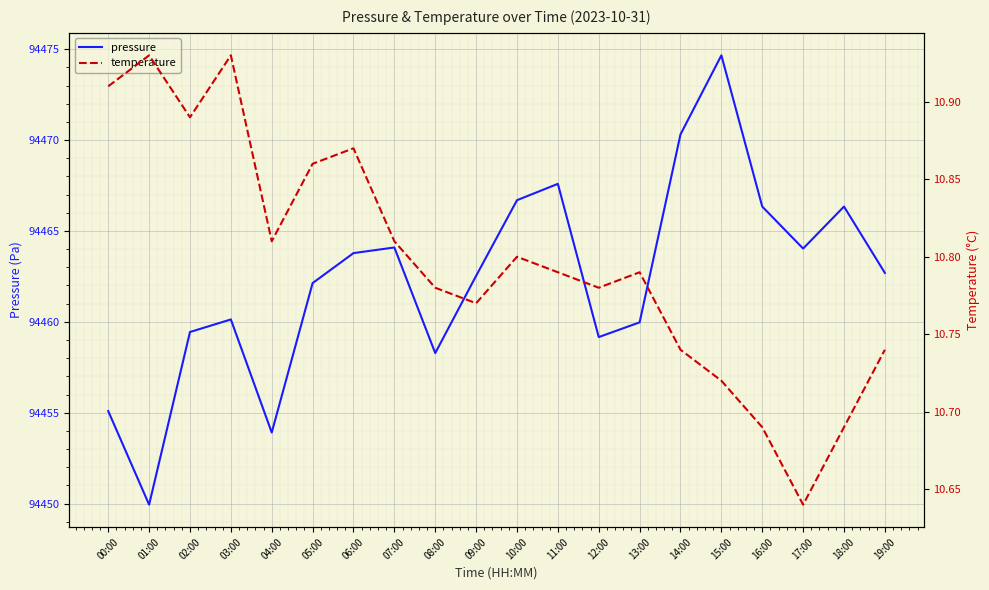

What is the sum of the temperature values at 03:00 and 17:00?

21.6